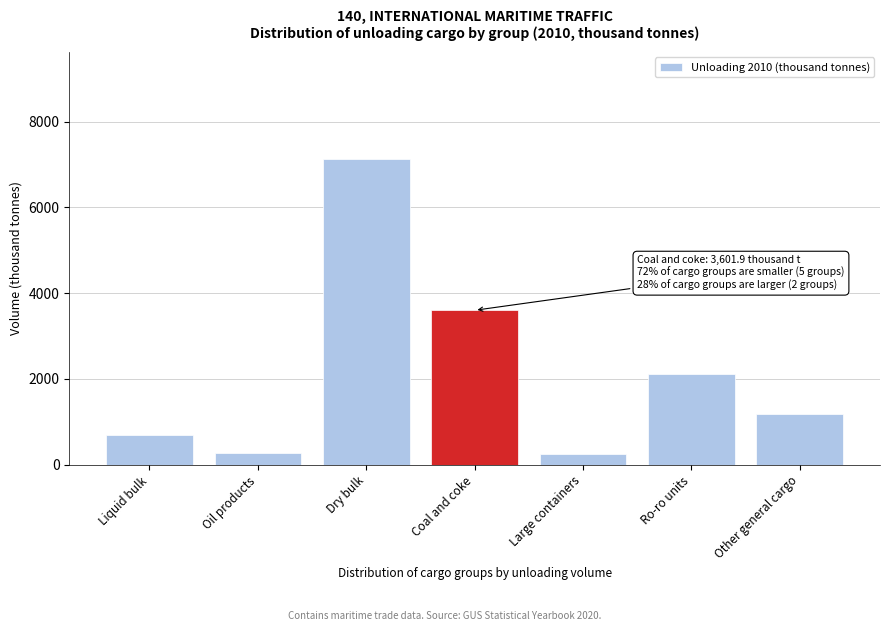

The chart shows a value of 697.1 at Liquid bulk. True or false?

True